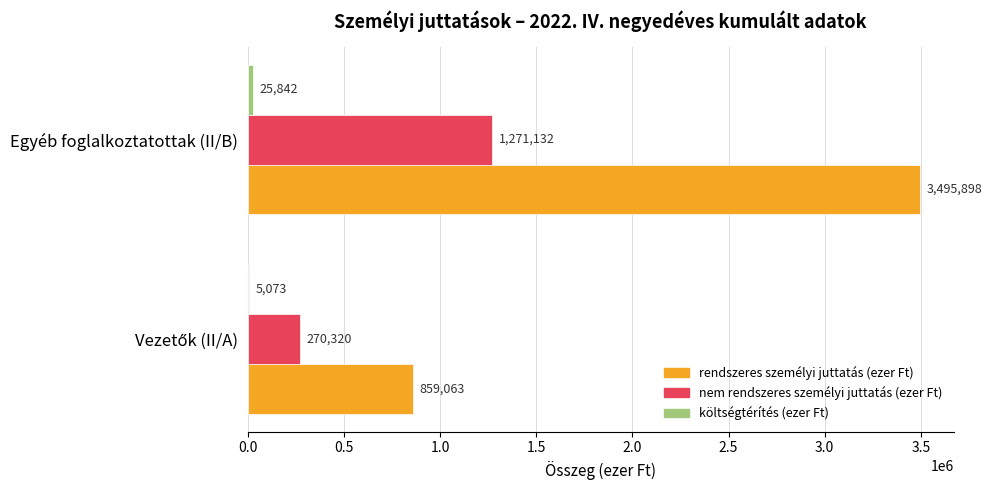

What is the greatest value displayed?

3495898